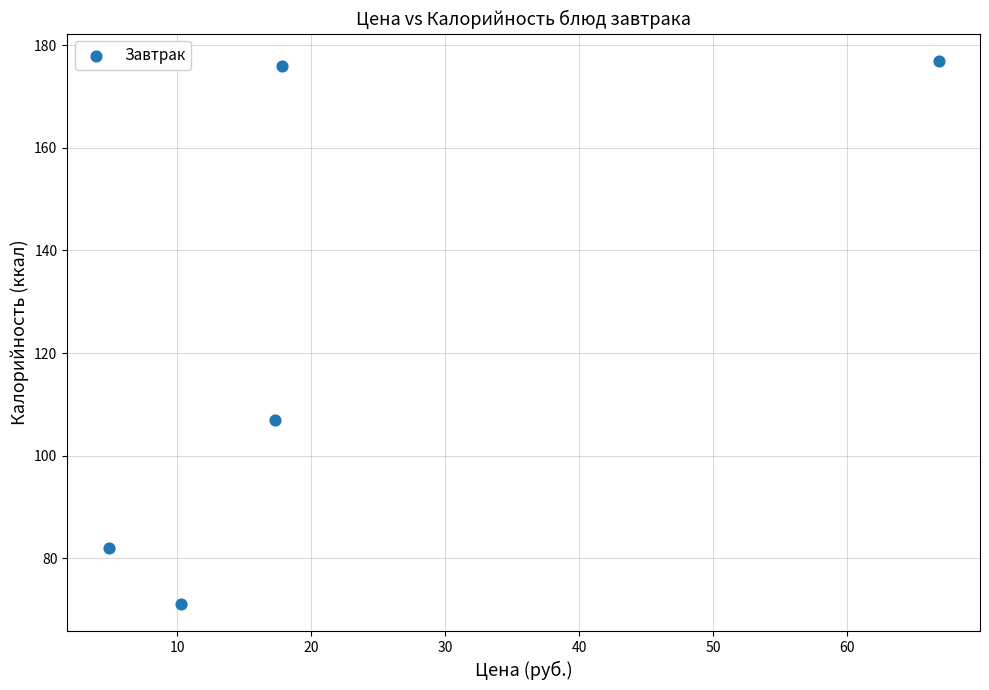

What is the range of Y values (max minus min)?

106